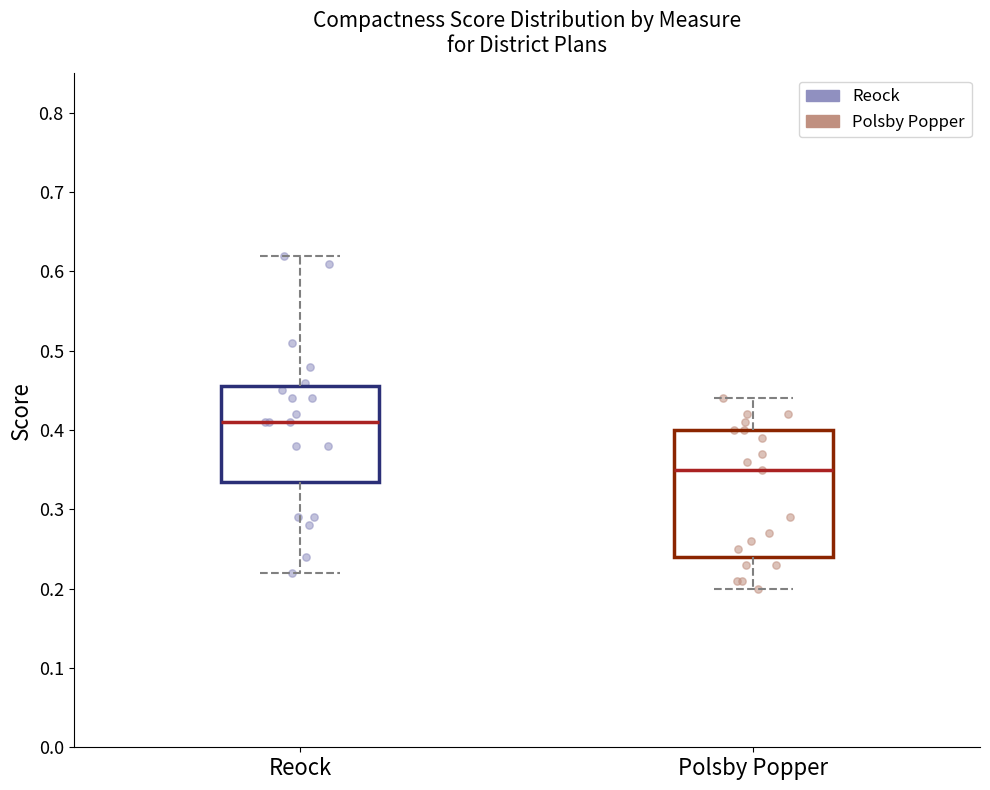

Comparing the boxes themselves (not the whiskers), which one is the tallest?

Polsby Popper